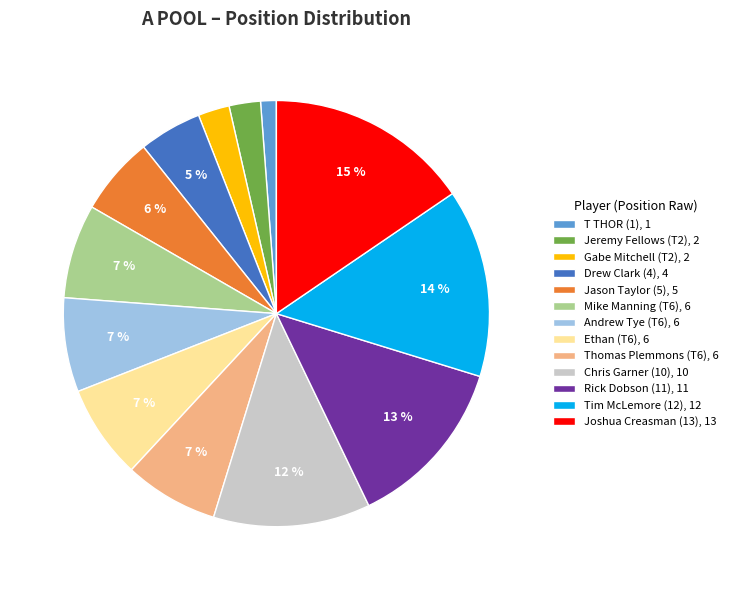

How many segments does this pie chart have?

13